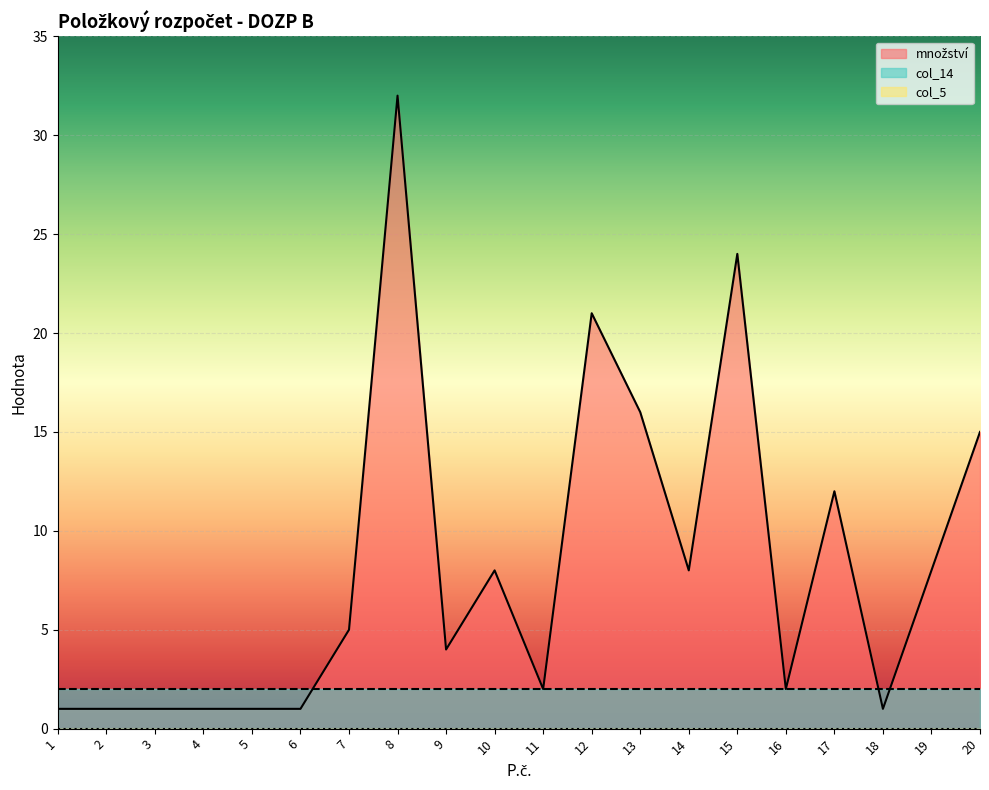

What is the total value across all series at 14?

10